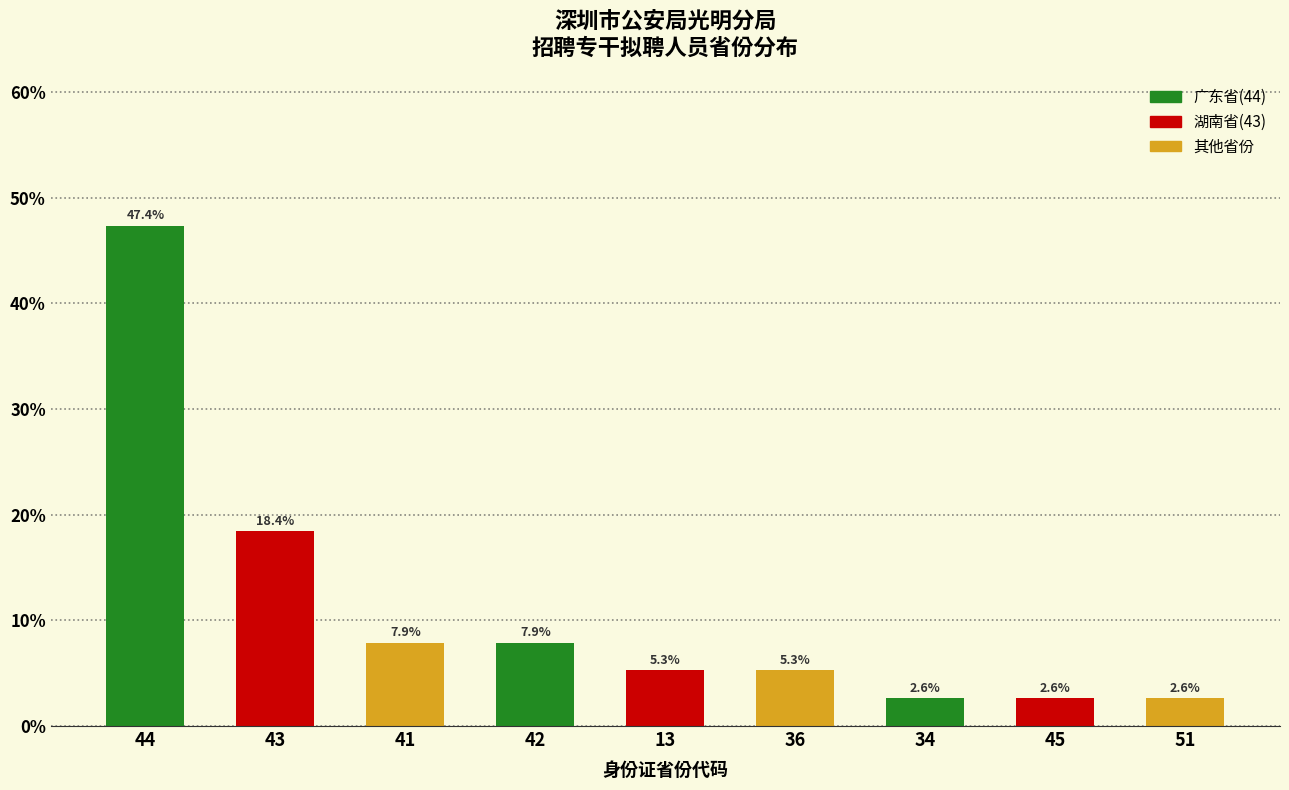

Reading left to right, transcribe all the data shown in this chart.

44=47.4	43=18.4	41=7.9	42=7.9	13=5.3	36=5.3	34=2.6	45=2.6	51=2.6